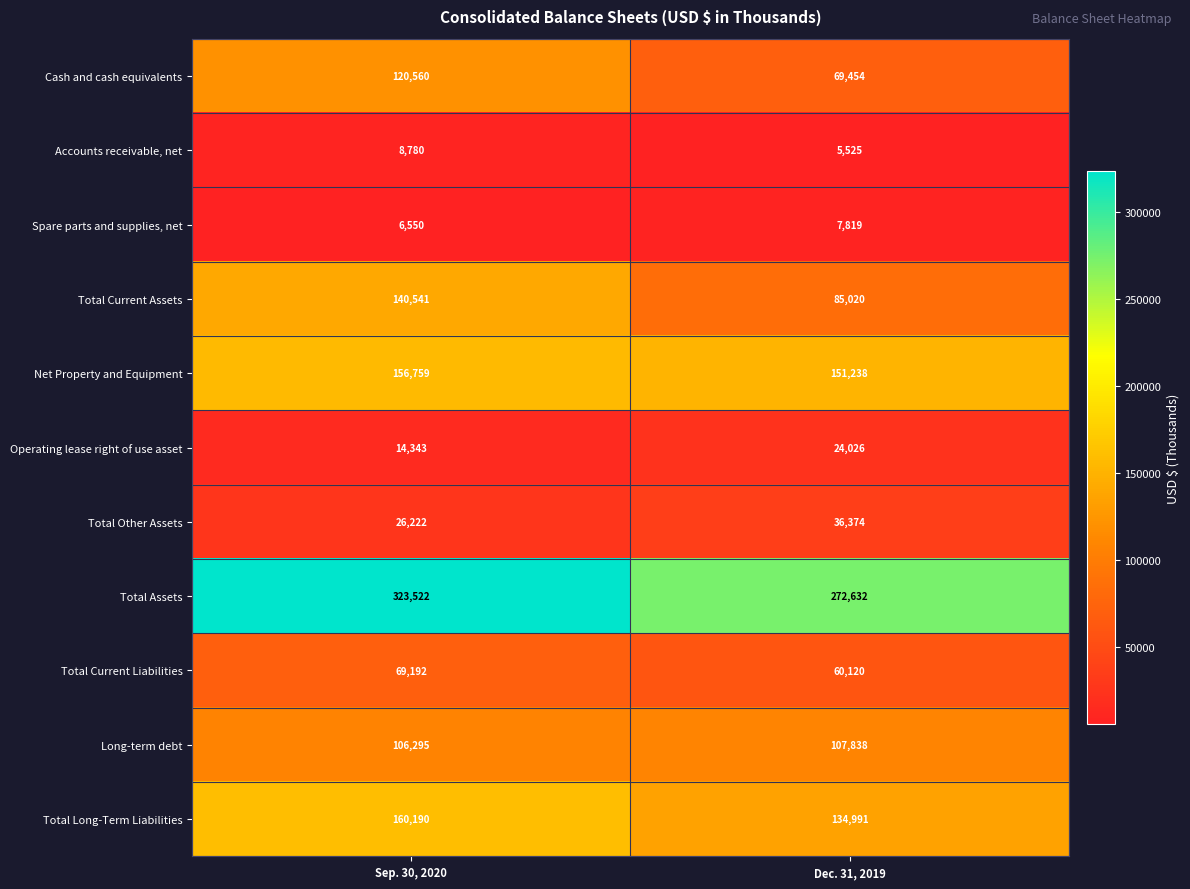

Where is Total Long-Term Liabilities nearest to the value 147590?

Dec. 31, 2019